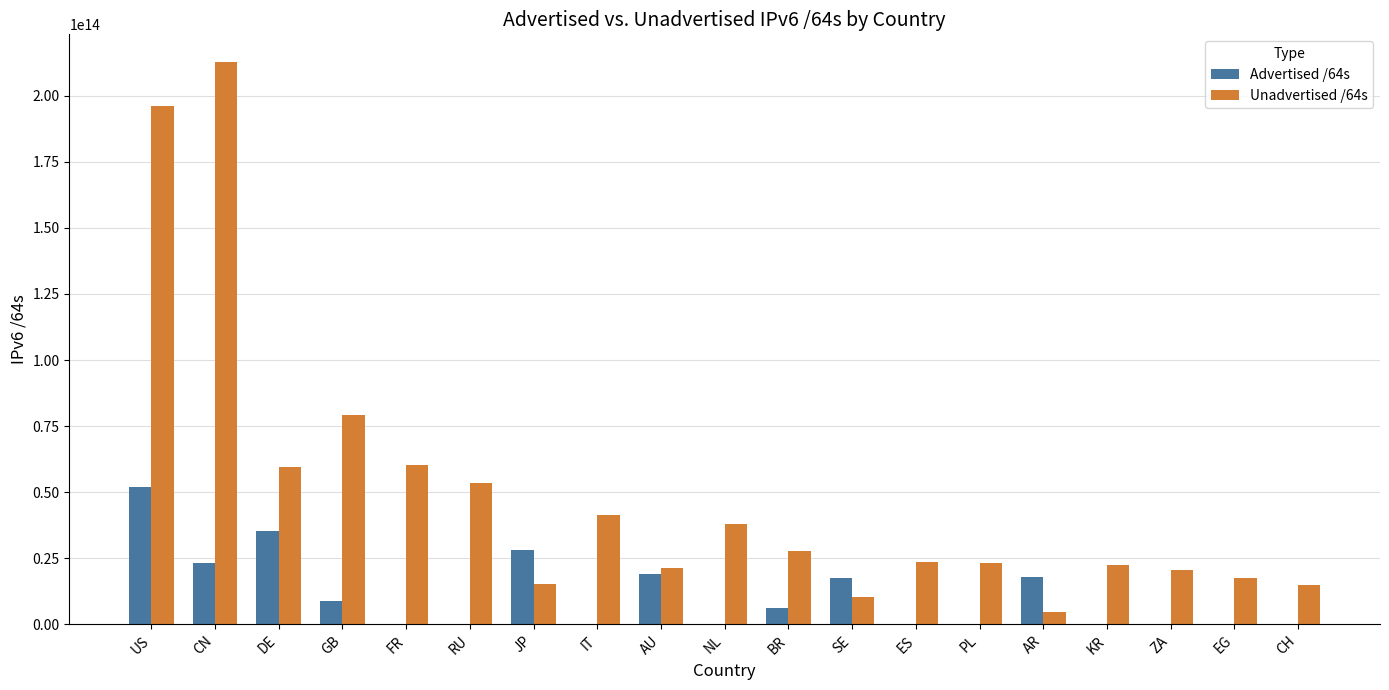

Which series has the largest total across all categories?

Unadvertised /64s